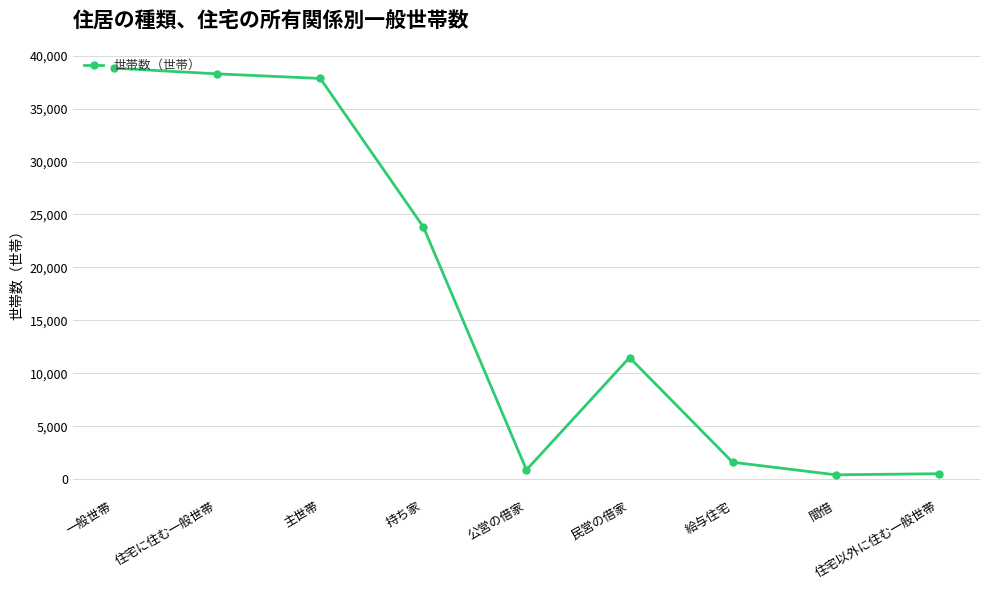

What is the difference between the values at 持ち家 and 主世帯?

14014